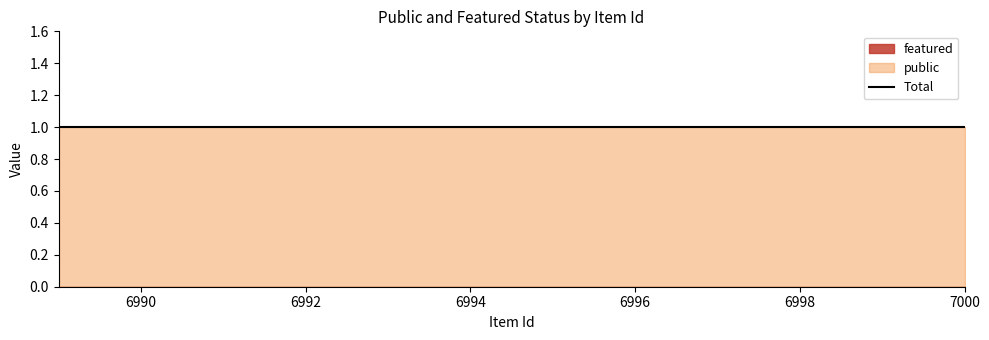

What is the spread (max minus min) of values at 6999?

1